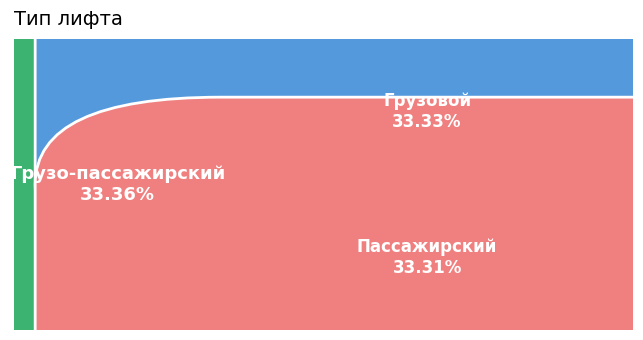

The Грузовой slice represents 33% of the pie. True or false?

True